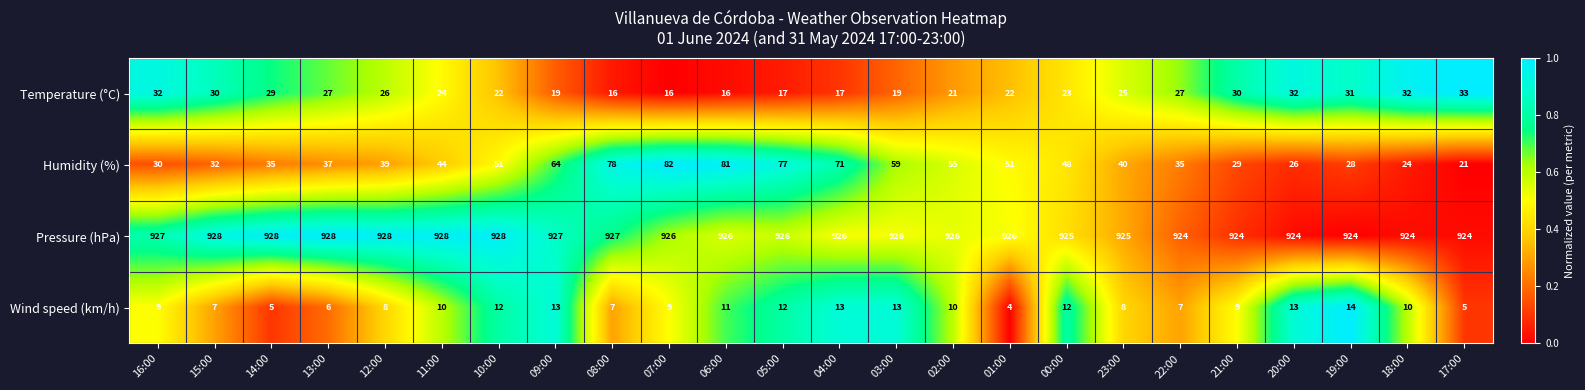

What is the sum of all Wind speed (km/h) values?

227